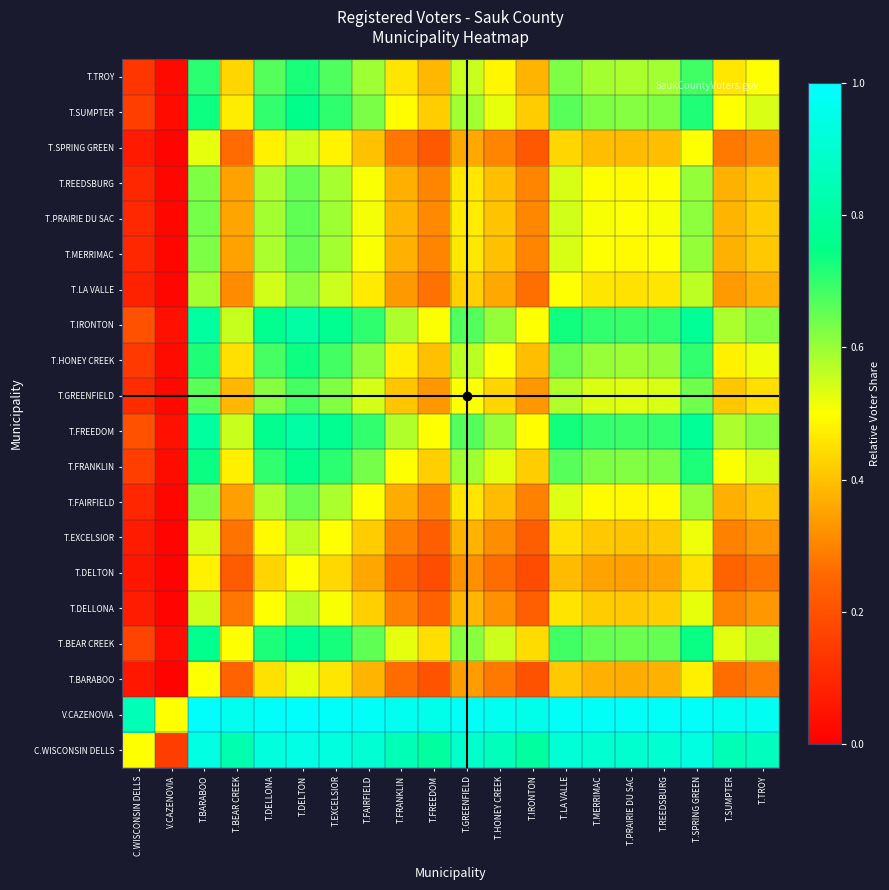

At T.EXCELSIOR, list the series in order from smallest to largest.

T.DELTON, T.BARABOO, T.SPRING GREEN, T.EXCELSIOR, T.DELLONA, T.LA VALLE, T.FAIRFIELD, T.REEDSBURG, T.MERRIMAC, T.PRAIRIE DU SAC, T.GREENFIELD, T.TROY, T.HONEY CREEK, T.SUMPTER, T.FRANKLIN, T.BEAR CREEK, T.FREEDOM, T.IRONTON, C.WISCONSIN DELLS, V.CAZENOVIA